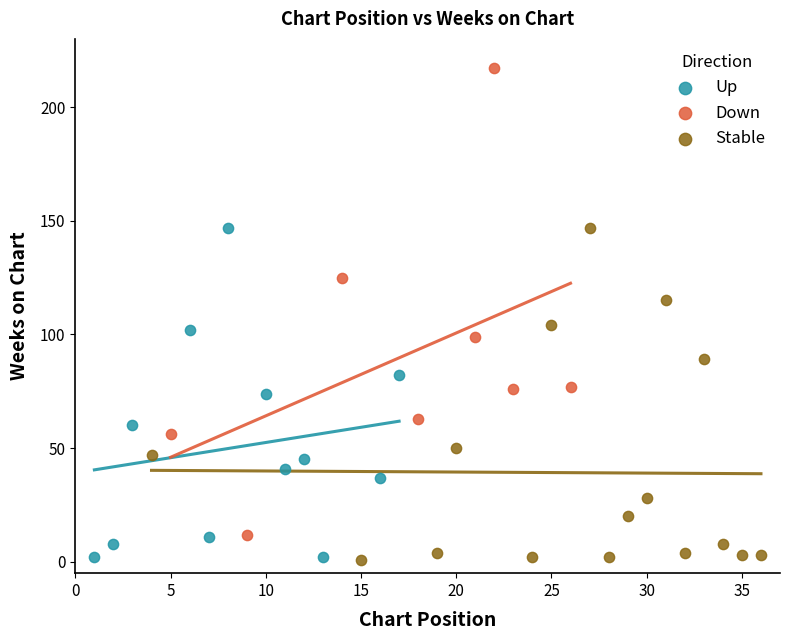

Which series has the widest spread of Y values?

Down